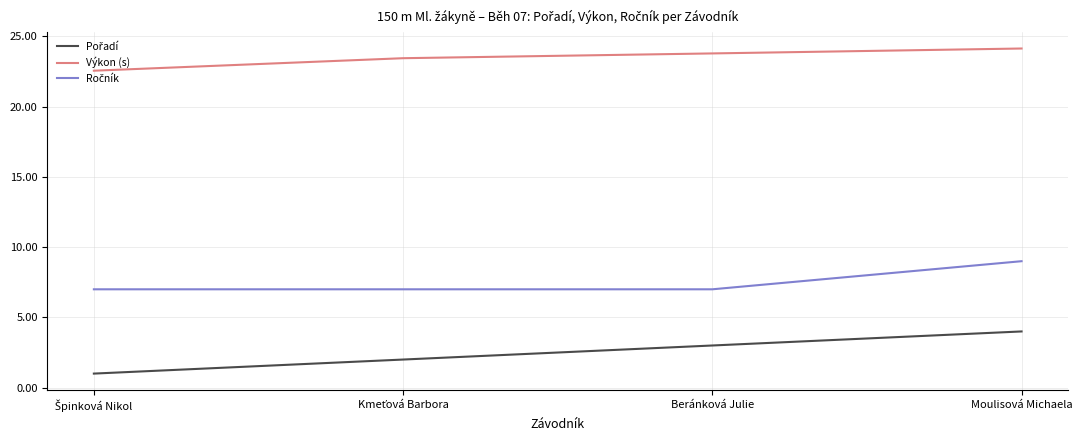

At how many categories does at least one series exceed 7?

4